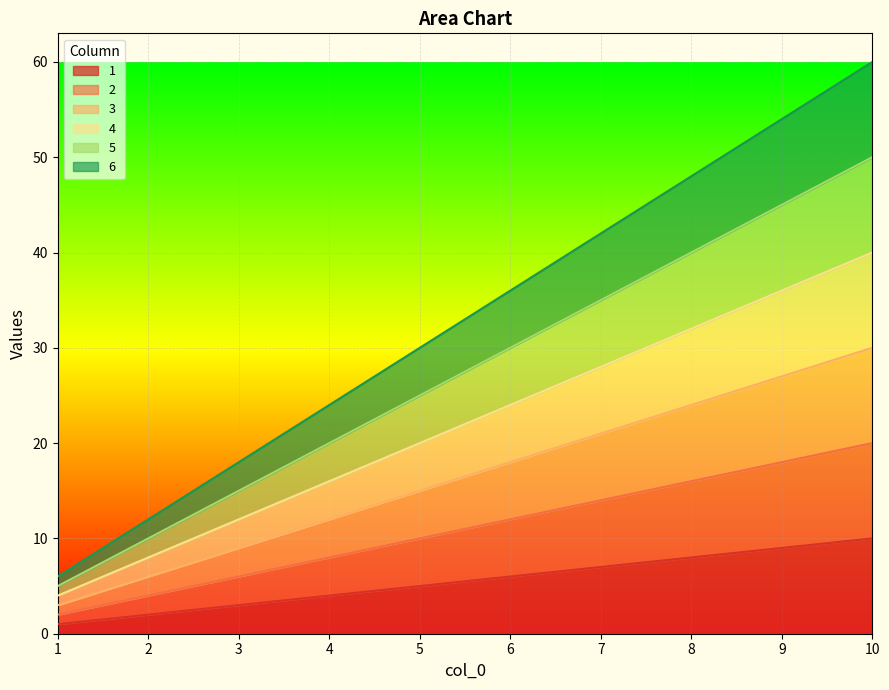

List the series in order of their peak value, lowest first.

1, 2, 3, 4, 5, 6